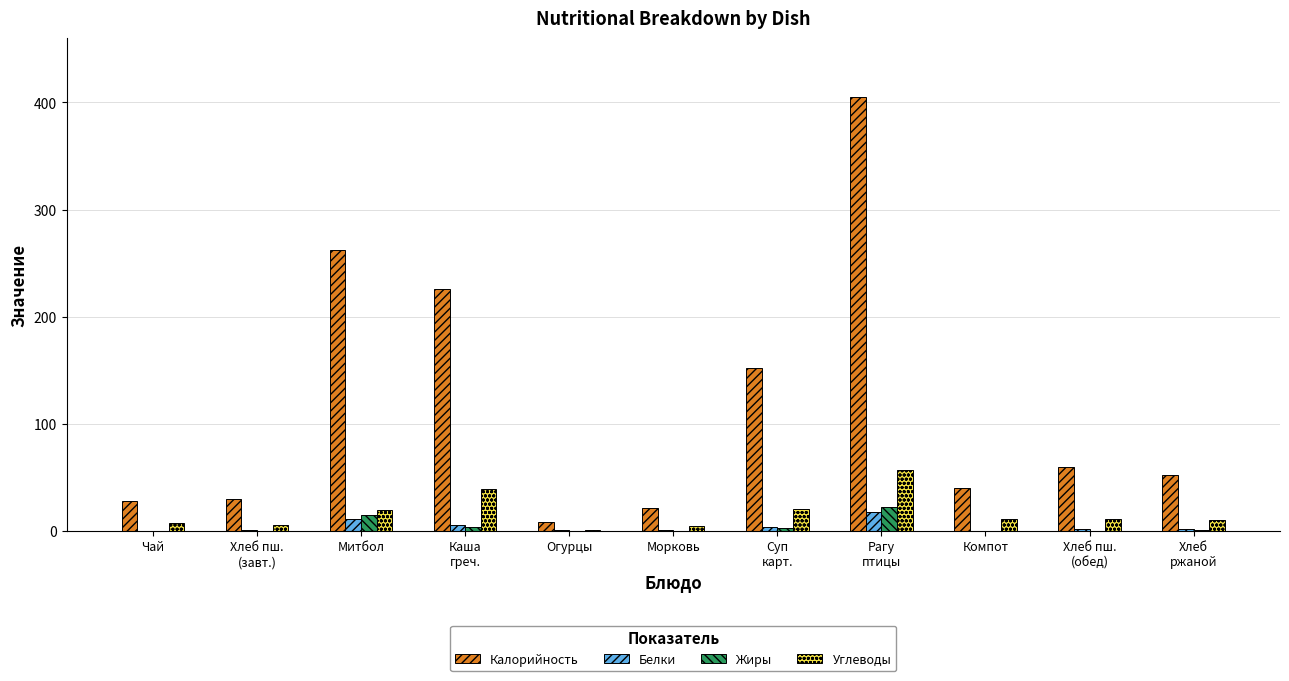

The value of Калорийность at Чай is 28.0. True or false?

True